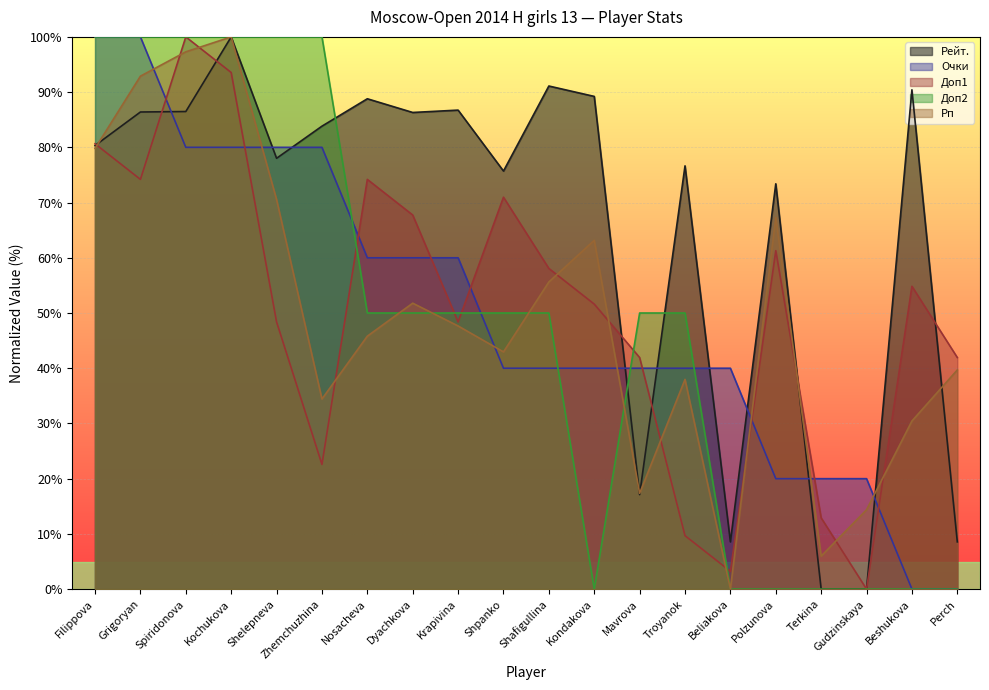

Reading left to right, extract all data points from this chart.

Рейт.: Filippova=80.3	Grigoryan=86.4	Spiridonova=86.5	Kochukova=100.0	Shelepneva=78.0	Zhemchuzhina=83.8	Nosacheva=88.8	Dyachkova=86.3	Krapivina=86.7	Shpanko=75.7	Shafigullina=91.1	Kondakova=89.2	Mavrova=17.1	Troyanok=76.6	Beliakova=8.6	Polzunova=73.4	Terkina=0.0	Gudzinskaya=0.0	Beshukova=90.4	Perch=8.6
Очки: Filippova=100.0	Grigoryan=100.0	Spiridonova=80.0	Kochukova=80.0	Shelepneva=80.0	Zhemchuzhina=80.0	Nosacheva=60.0	Dyachkova=60.0	Krapivina=60.0	Shpanko=40.0	Shafigullina=40.0	Kondakova=40.0	Mavrova=40.0	Troyanok=40.0	Beliakova=40.0	Polzunova=20.0	Terkina=20.0	Gudzinskaya=20.0	Beshukova=0.0	Perch=0.0
Доп1: Filippova=80.6	Grigoryan=74.2	Spiridonova=100.0	Kochukova=93.5	Shelepneva=48.4	Zhemchuzhina=22.6	Nosacheva=74.2	Dyachkova=67.7	Krapivina=48.4	Shpanko=71.0	Shafigullina=58.1	Kondakova=51.6	Mavrova=41.9	Troyanok=9.7	Beliakova=3.2	Polzunova=61.3	Terkina=12.9	Gudzinskaya=0.0	Beshukova=54.8	Perch=41.9
Доп2: Filippova=100.0	Grigoryan=100.0	Spiridonova=100.0	Kochukova=100.0	Shelepneva=100.0	Zhemchuzhina=100.0	Nosacheva=50.0	Dyachkova=50.0	Krapivina=50.0	Shpanko=50.0	Shafigullina=50.0	Kondakova=0.0	Mavrova=50.0	Troyanok=50.0	Beliakova=0.0	Polzunova=0.0	Terkina=0.0	Gudzinskaya=0.0	Beshukova=0.0	Perch=0.0
Рп: Filippova=79.8	Grigoryan=92.9	Spiridonova=97.3	Kochukova=100.0	Shelepneva=70.6	Zhemchuzhina=34.4	Nosacheva=45.8	Dyachkova=51.8	Krapivina=47.7	Shpanko=43.0	Shafigullina=55.6	Kondakova=63.2	Mavrova=17.4	Troyanok=38.0	Beliakova=0.0	Polzunova=67.3	Terkina=6.0	Gudzinskaya=14.4	Beshukova=30.4	Perch=39.7